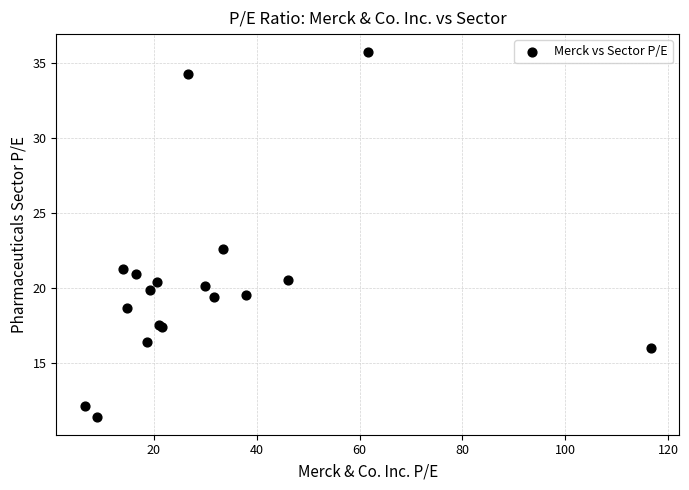

What Y value in the scatter plot is closest to 23?

22.6